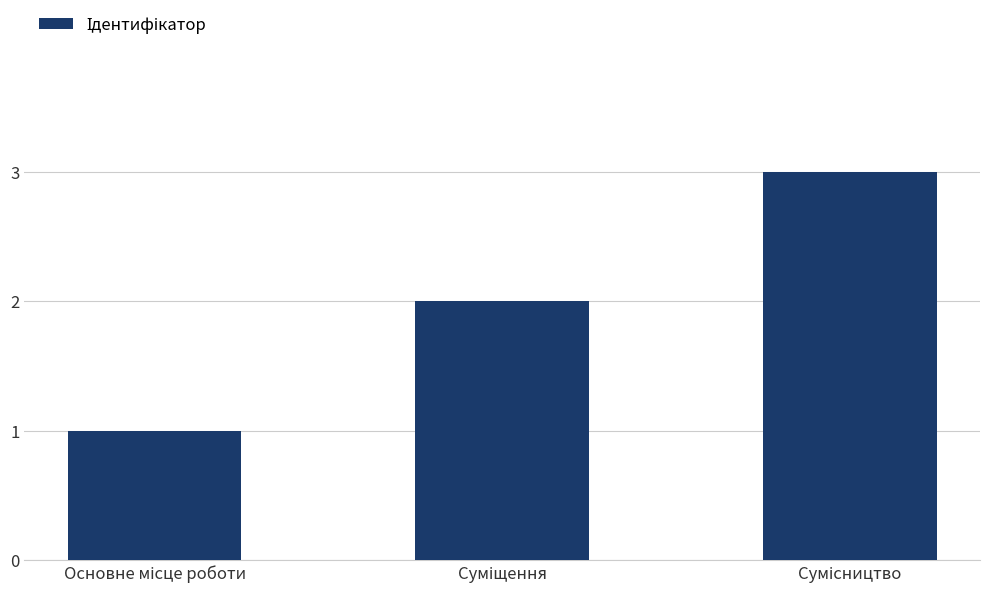

What is the sum of all values?

6